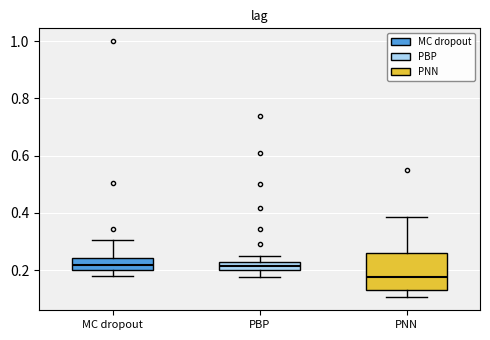

Which box has the lowest median line?

PNN